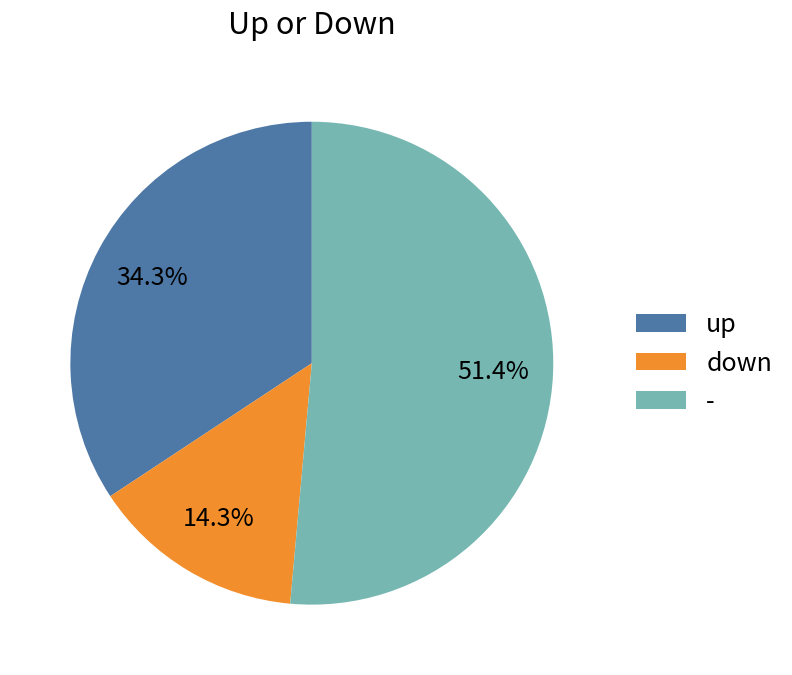

True or false: up accounts for 41% of the total.

False